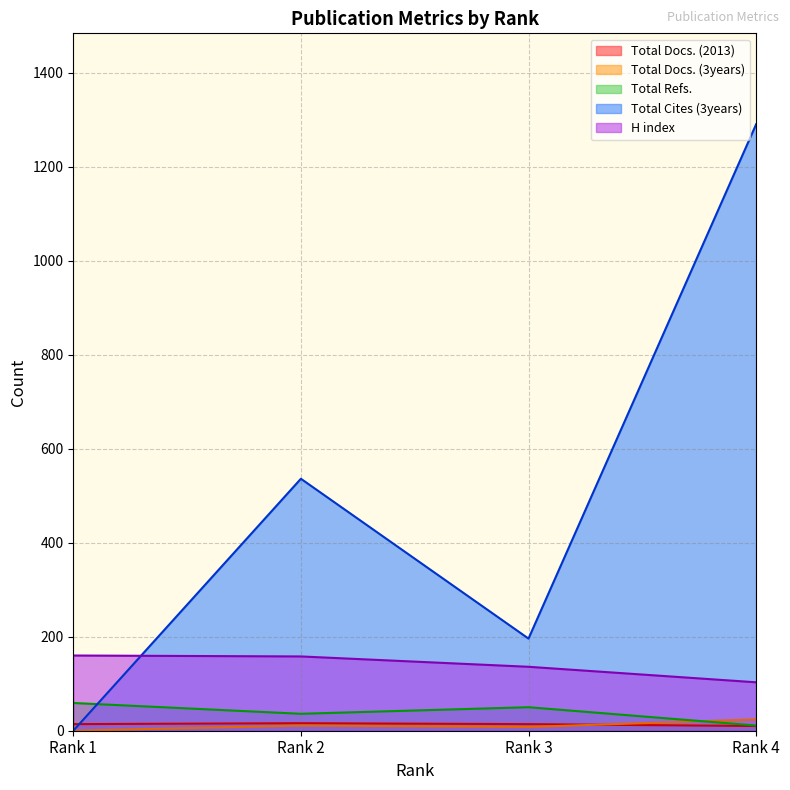

How many values in the Total Docs. (3years) series are below 11?

2